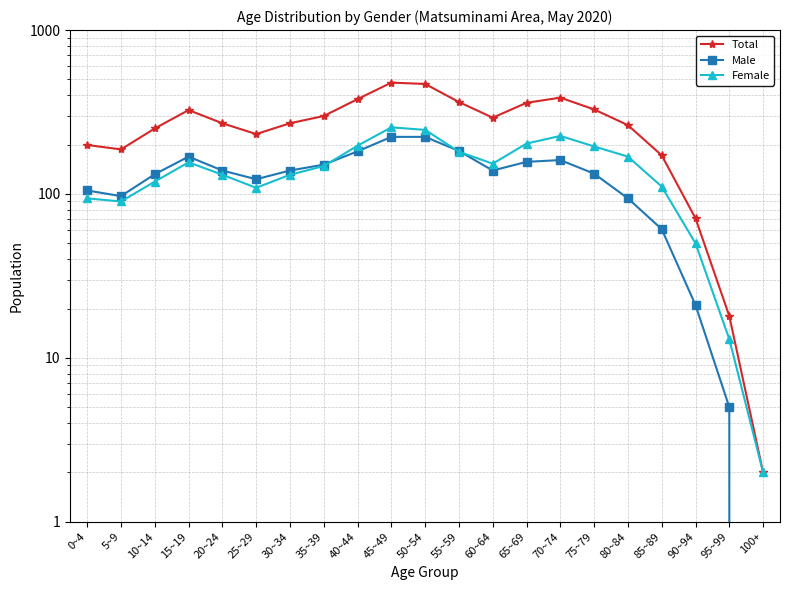

At 45~49, list the series in order from largest to smallest.

Total, Female, Male